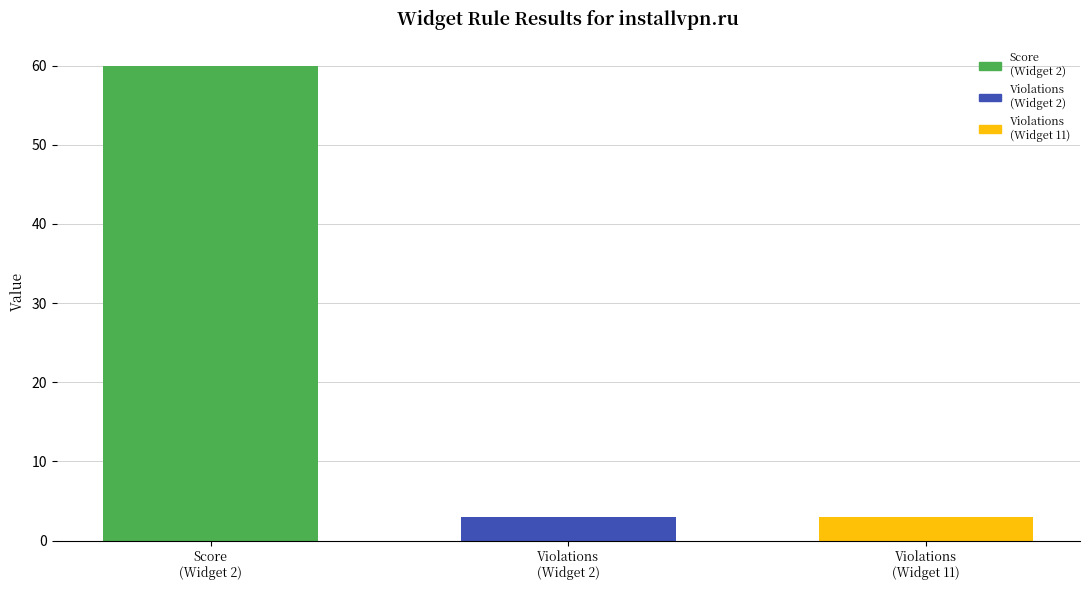

What is the greatest value displayed?

60